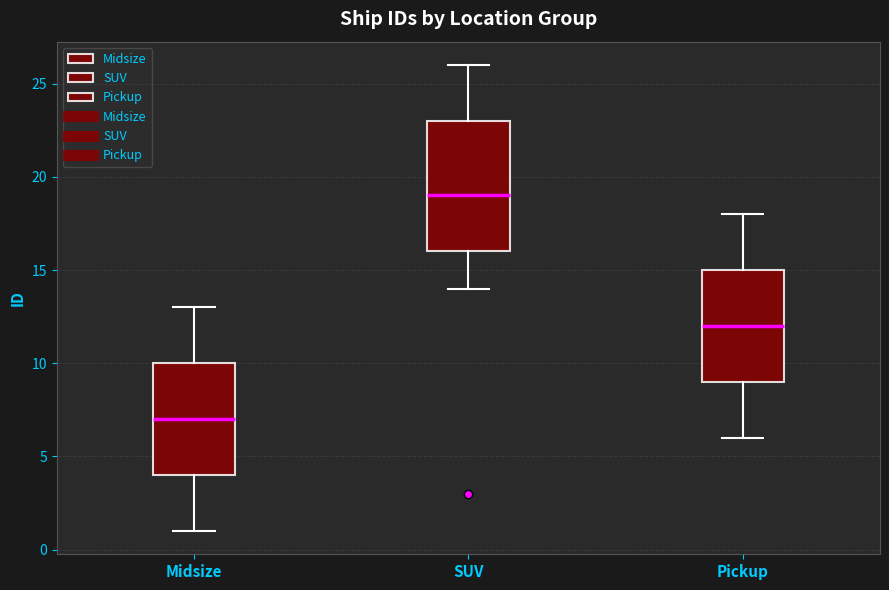

Reading left to right, transcribe this box plot: for each box, give where its median line is, the range the box spans, and where its two whiskers end, as read against the y-axis. The values are not printed on the chart, so give them approximately, as read against the axis.

Midsize: median 7, box 4 to 10, whiskers 1 to 13
SUV: median 19, box 16 to 23, whiskers 14 to 26
Pickup: median 12, box 9 to 15, whiskers 6 to 18